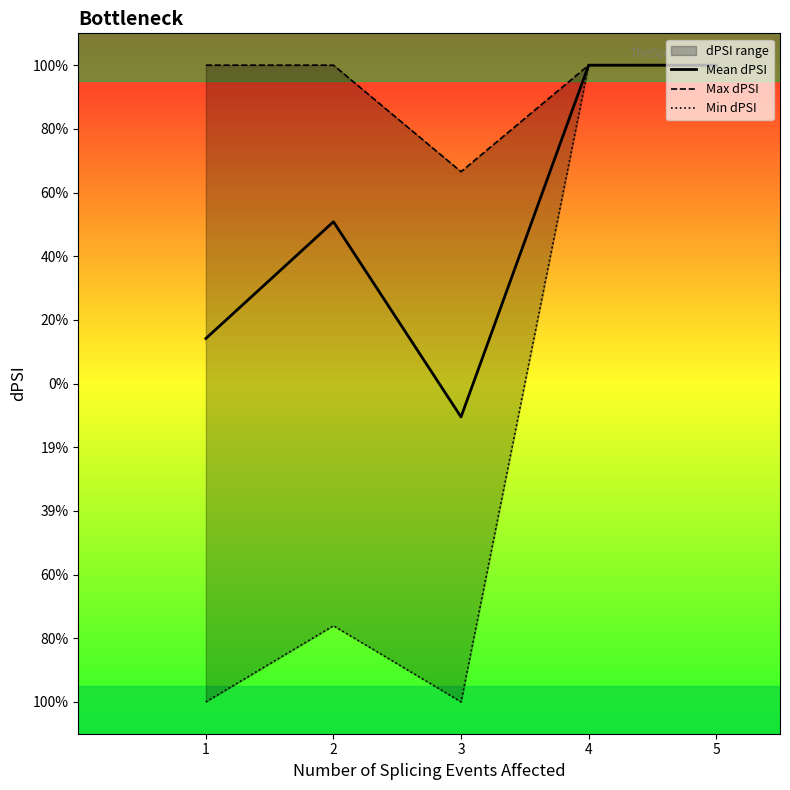

How many values in the Mean dPSI series are below 0?

1